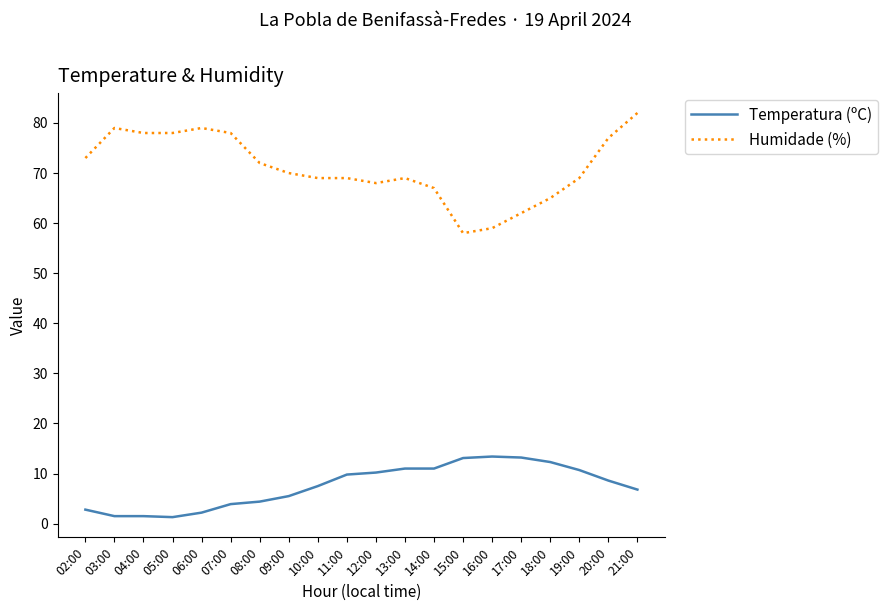

What is the difference between the Humidade (%) values at 07:00 and 09:00?

8.0